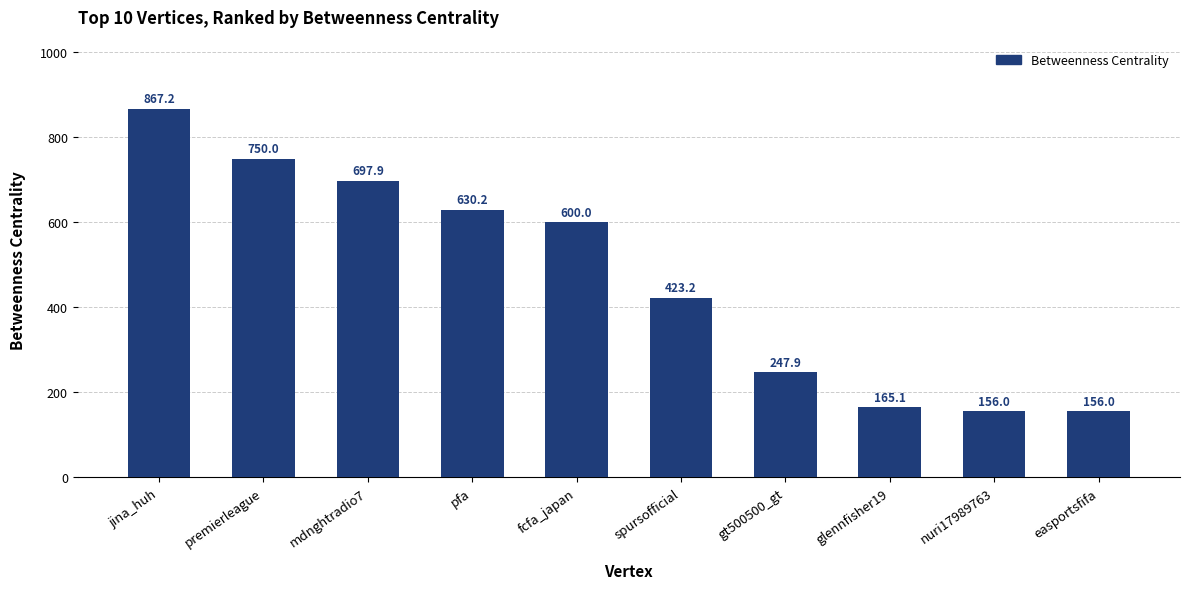

What is the change in value from mdnghtradio7 to fcfa_japan?

-97.9